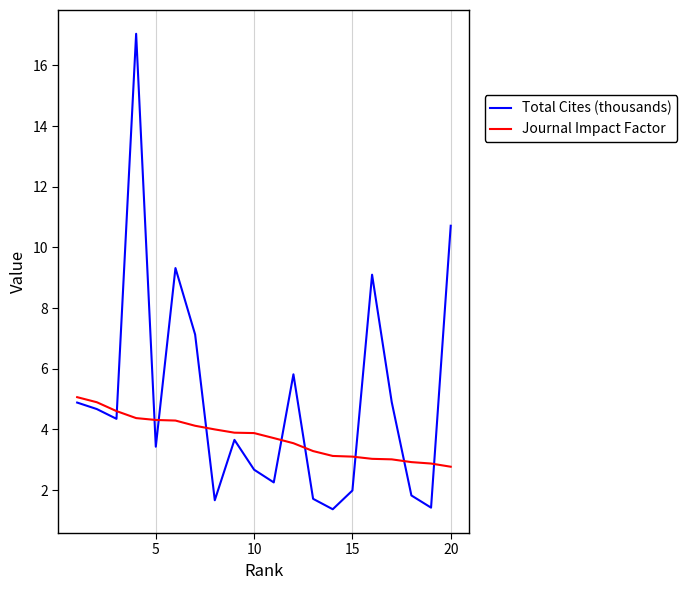

Rank the series by their maximum value, from lowest to highest.

Journal Impact Factor, Total Cites (thousands)